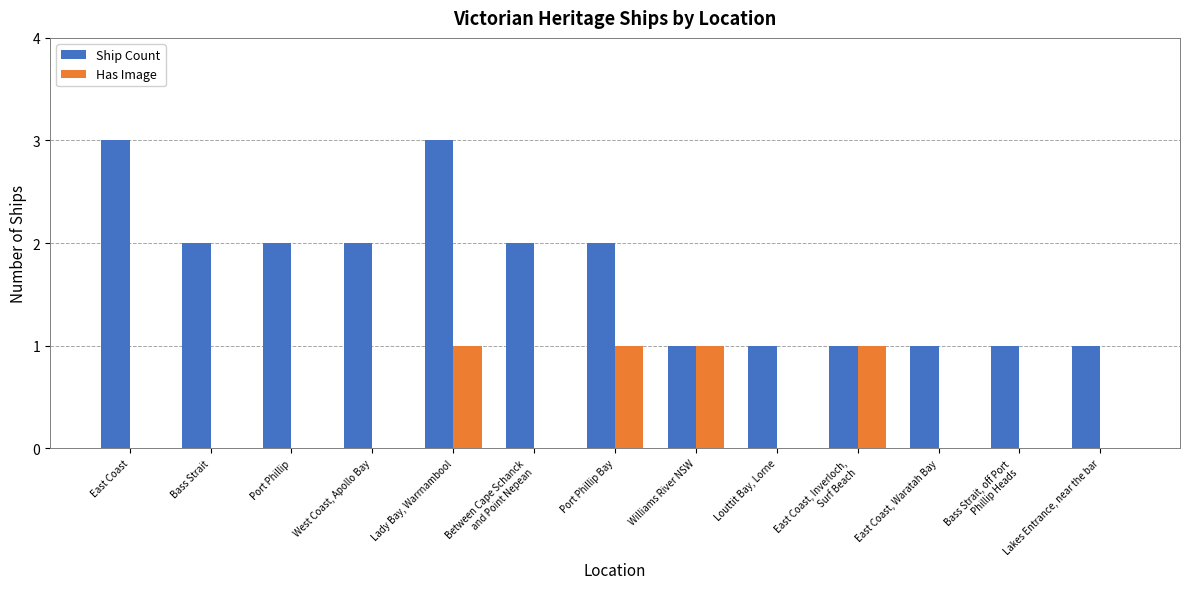

Which series changed the most between Williams River NSW and Lakes Entrance, near the bar?

Has Image